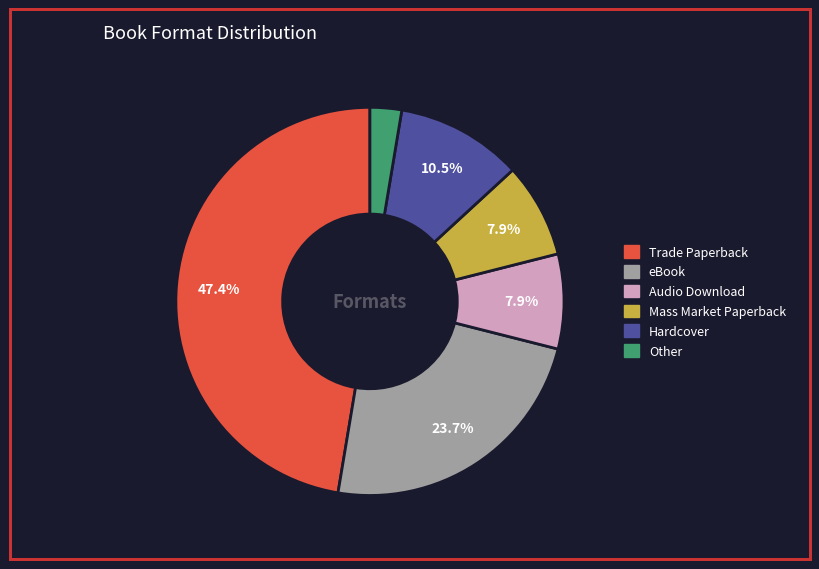

The Mass Market Paperback slice represents 1% of the pie. True or false?

False